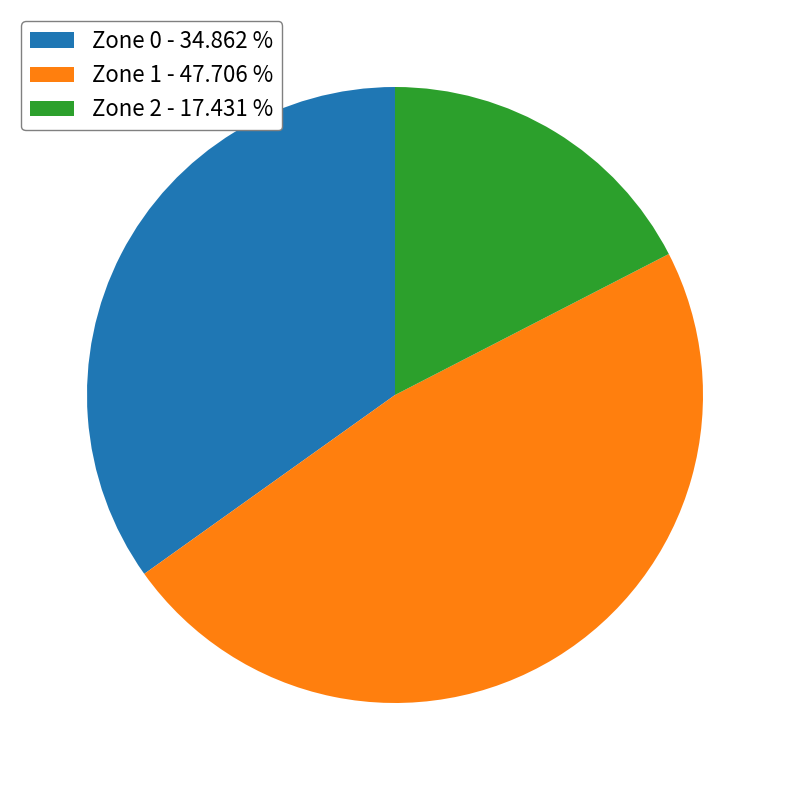

How many segments does this pie chart have?

3